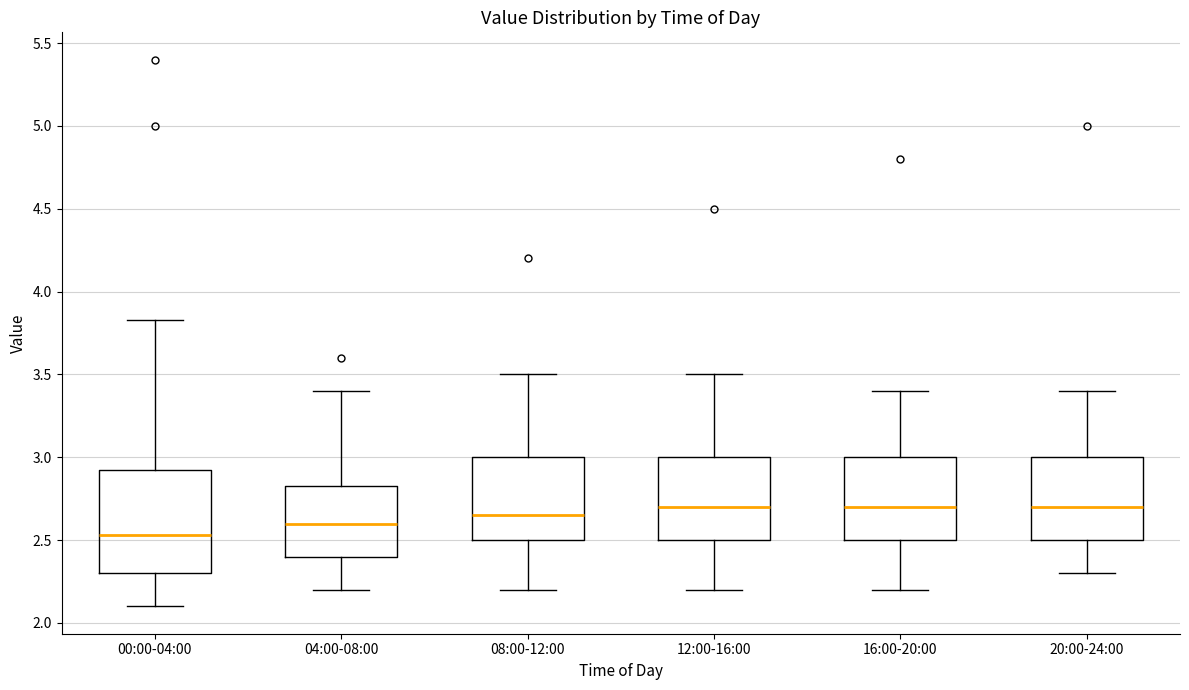

Reading left to right, read every box against the y-axis: the position of its median line, the range the box covers, and the ends of its whiskers. The values are not printed on the chart, so give them approximately, as read against the axis.

00:00-04:00: median 2.55, box 2.30 to 2.95, whiskers 2.10 to 3.85
04:00-08:00: median 2.60, box 2.40 to 2.85, whiskers 2.20 to 3.40
08:00-12:00: median 2.65, box 2.50 to 3.00, whiskers 2.20 to 3.50
12:00-16:00: median 2.70, box 2.50 to 3.00, whiskers 2.20 to 3.50
16:00-20:00: median 2.70, box 2.50 to 3.00, whiskers 2.20 to 3.40
20:00-24:00: median 2.70, box 2.50 to 3.00, whiskers 2.30 to 3.40